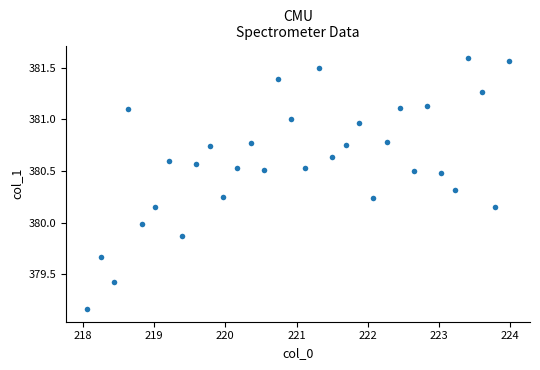

What is the range of Y values (max minus min)?

2.4